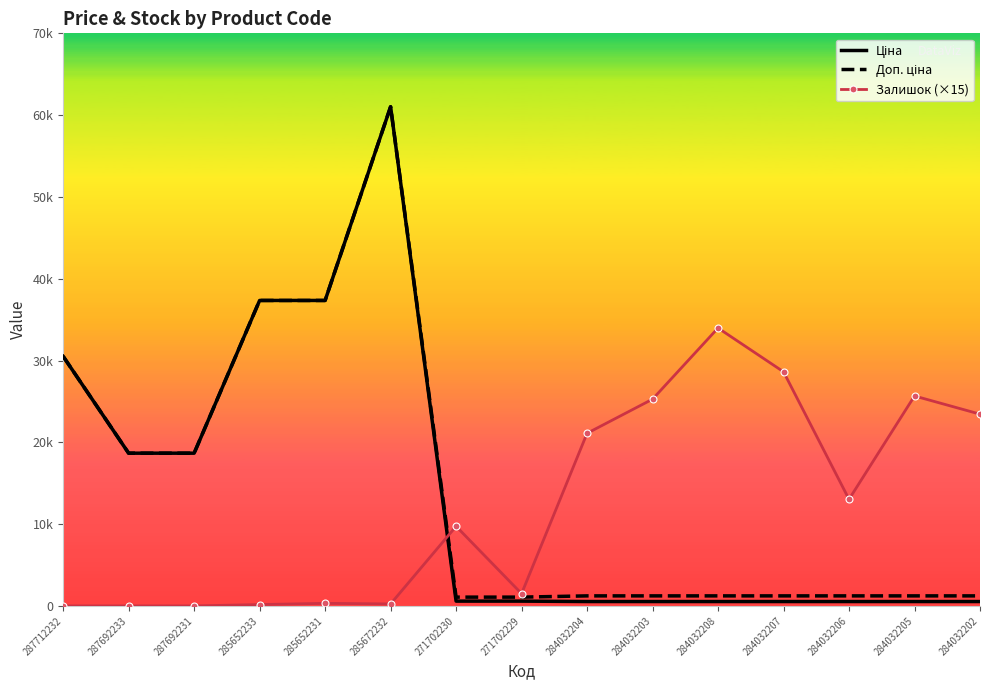

True or false: Доп. ціна and Ціна intersect in this chart.

False